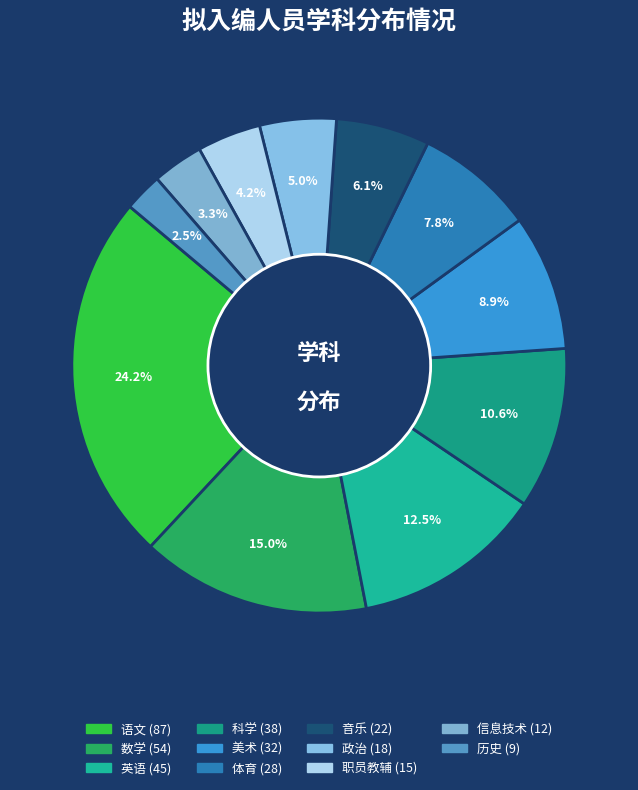

To the nearest percent, what percentage of the pie is 语文?

24%